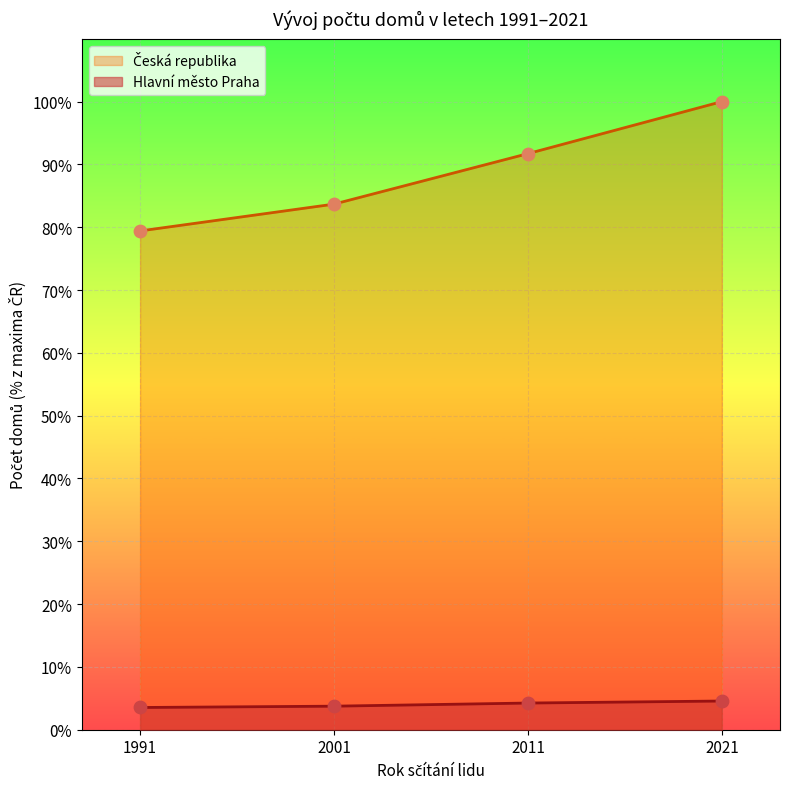

What is the total value across all series at 1991?

82.9